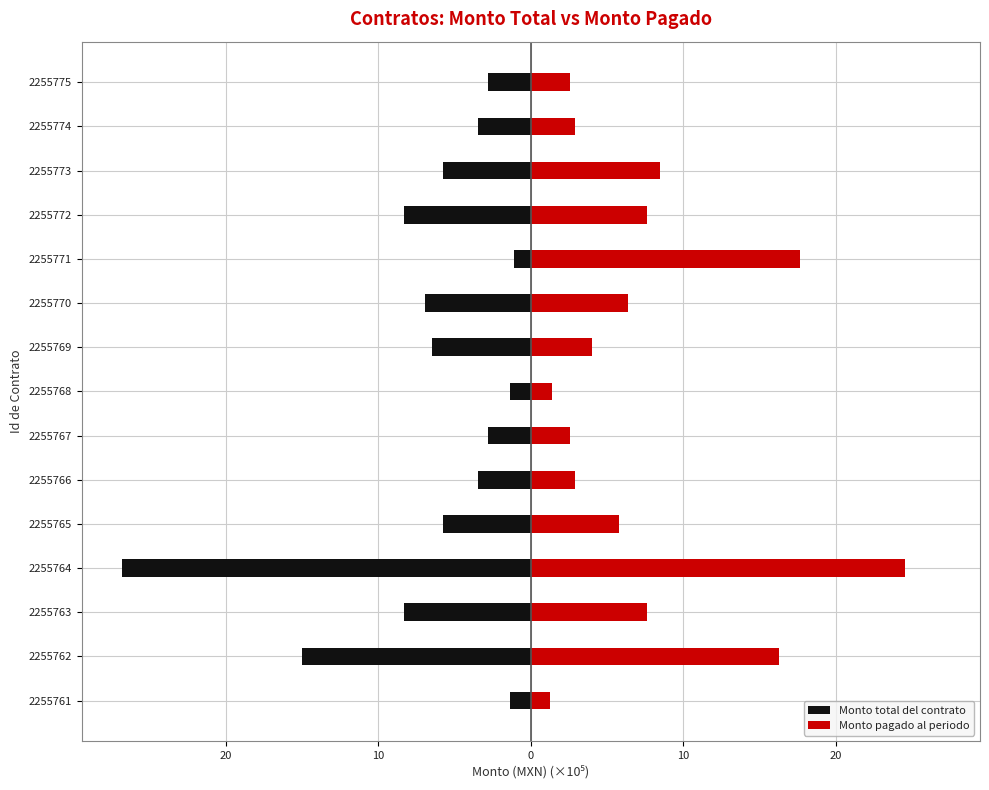

How many values in the Monto total del contrato series are below -5?

8